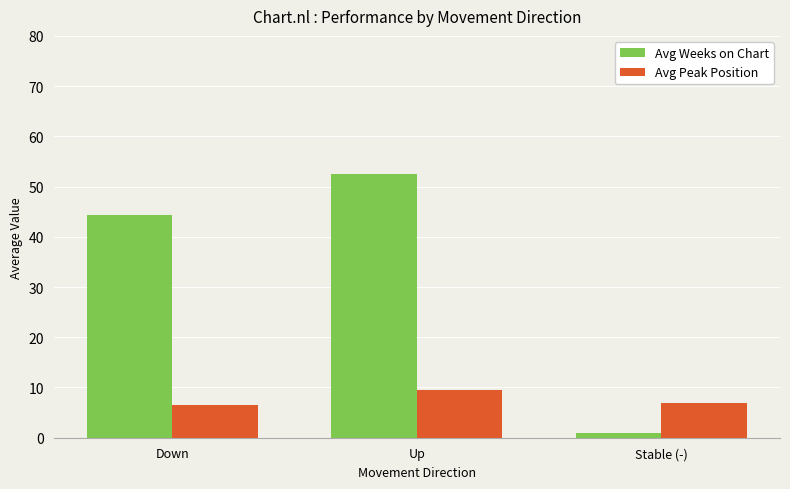

What position from the left is Down?

1